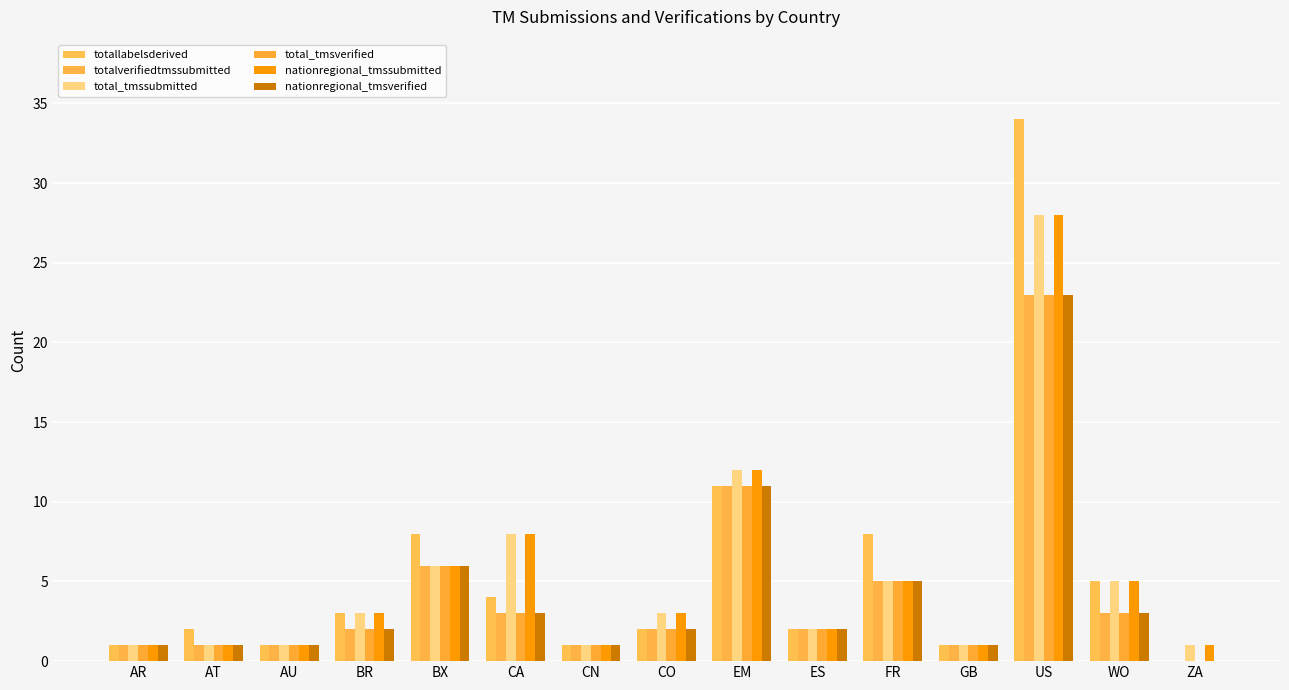

What is the label of the 4th bar from the right?

GB